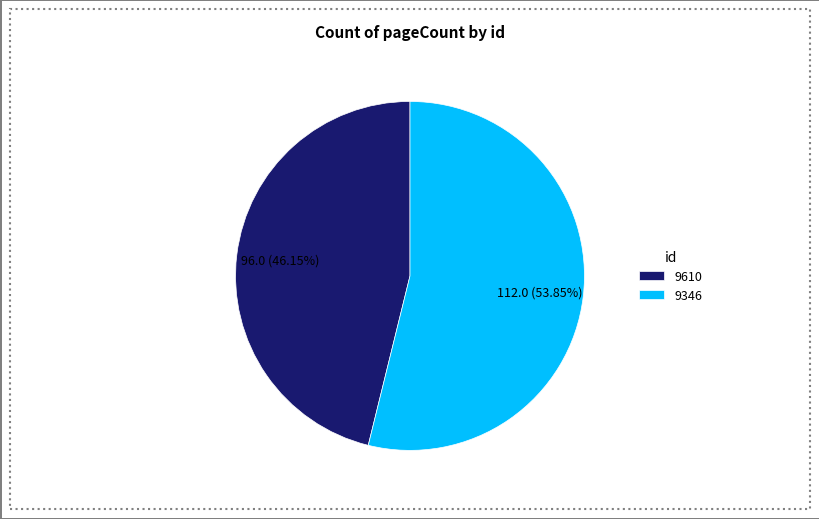

Between 9610 and 9346, which is larger?

9346